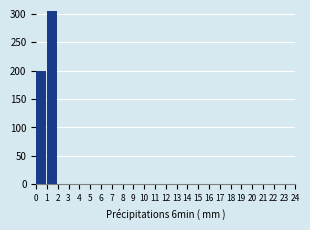

Reading left to right, transcribe this chart: for each bar, give the range it covers on the x-axis and its height. The values are not printed on the chart, so give them approximately, as read against the axis.

0 to 1: 200
1 to 2: 305
2 to 3: 0
3 to 4: 0
4 to 5: 0
5 to 6: 0
6 to 7: 0
7 to 8: 0
8 to 9: 0
9 to 10: 0
10 to 11: 0
11 to 12: 0
12 to 13: 0
13 to 14: 0
14 to 15: 0
15 to 16: 0
16 to 17: 0
17 to 18: 0
18 to 19: 0
19 to 20: 0
20 to 21: 0
21 to 22: 0
22 to 23: 0
23 to 24: 0